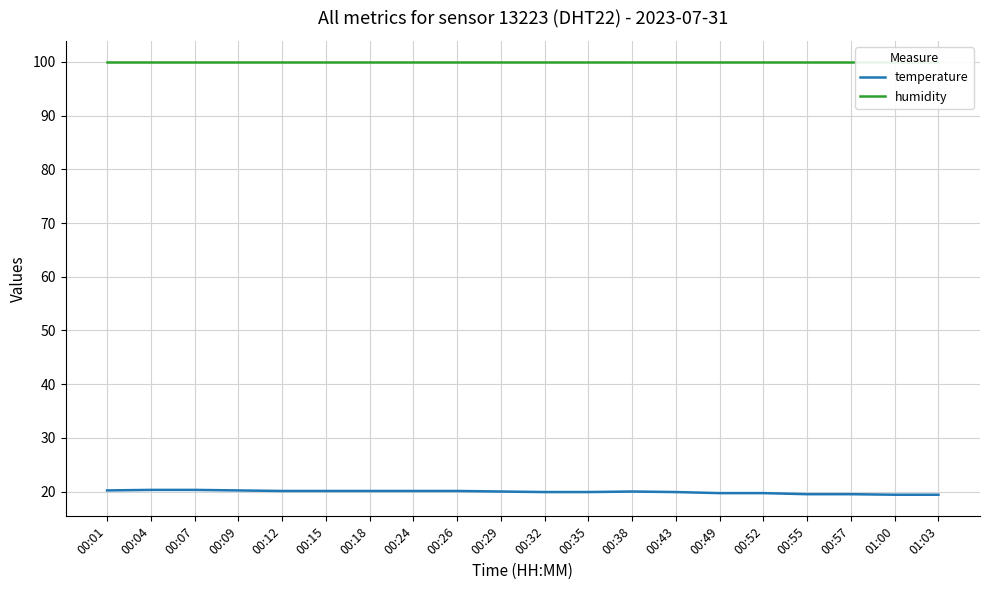

True or false: humidity and temperature cross at least once.

False